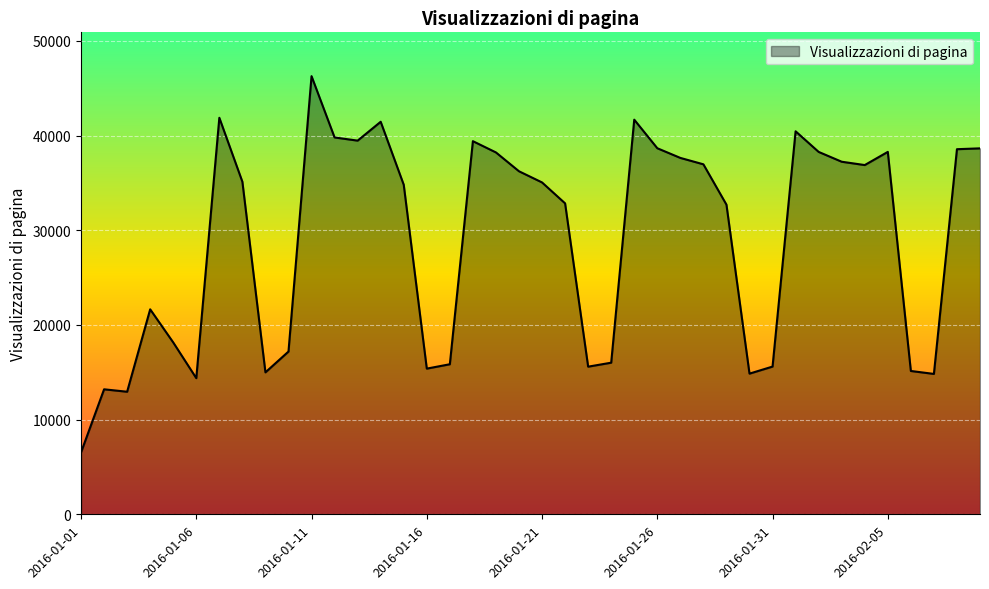

What is the smallest value displayed?

6535